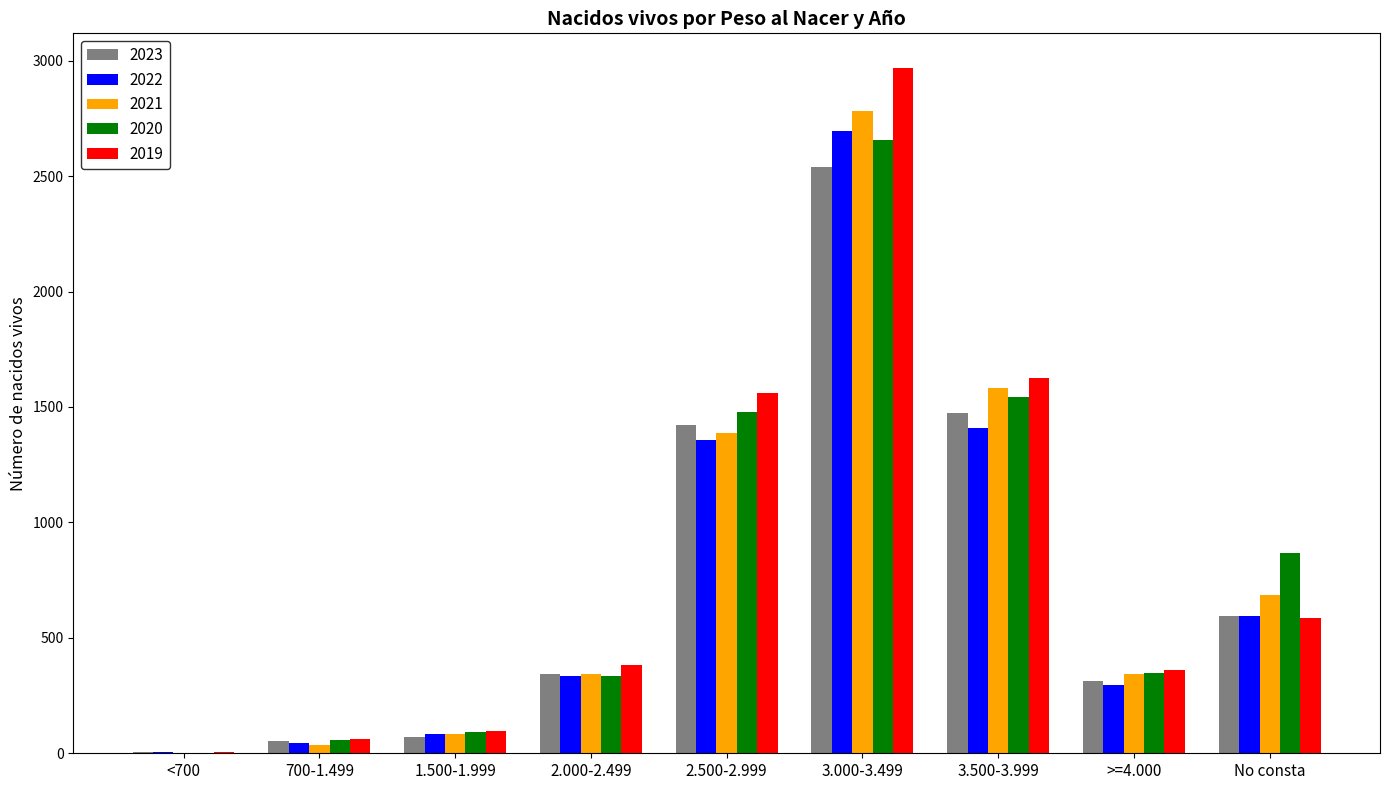

The value of 2021 at 3.500-3.999 is 383. True or false?

False